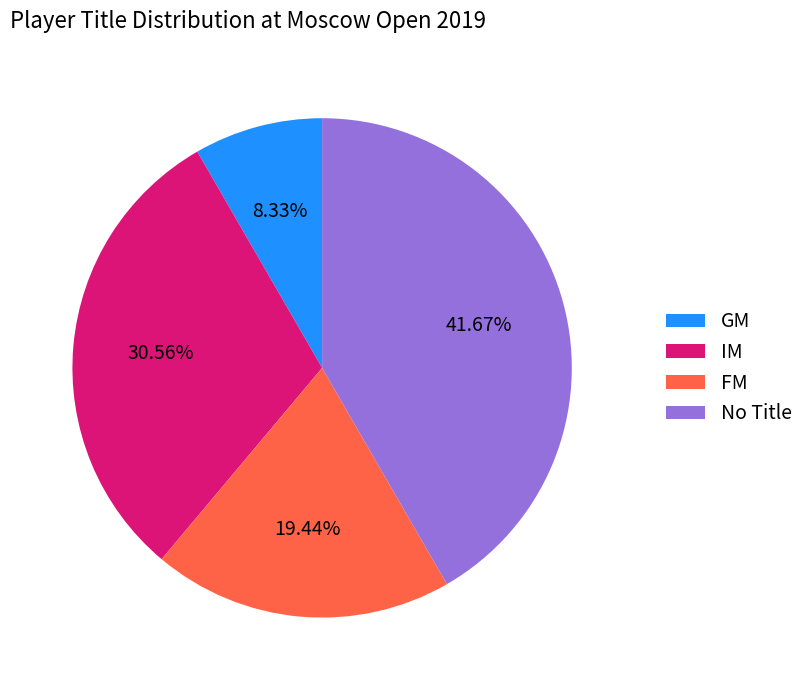

Do FM and No Title together represent more than half of the pie?

Yes